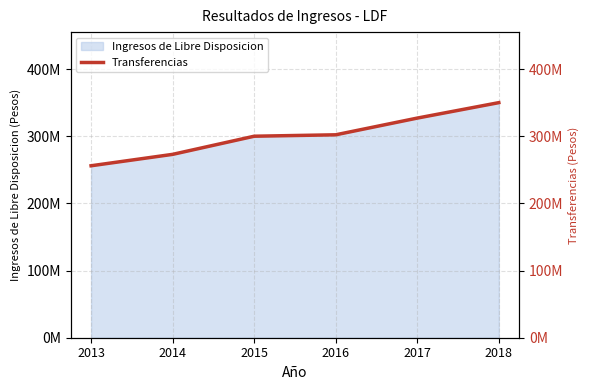

Where does the data first go above 302119791?

2017